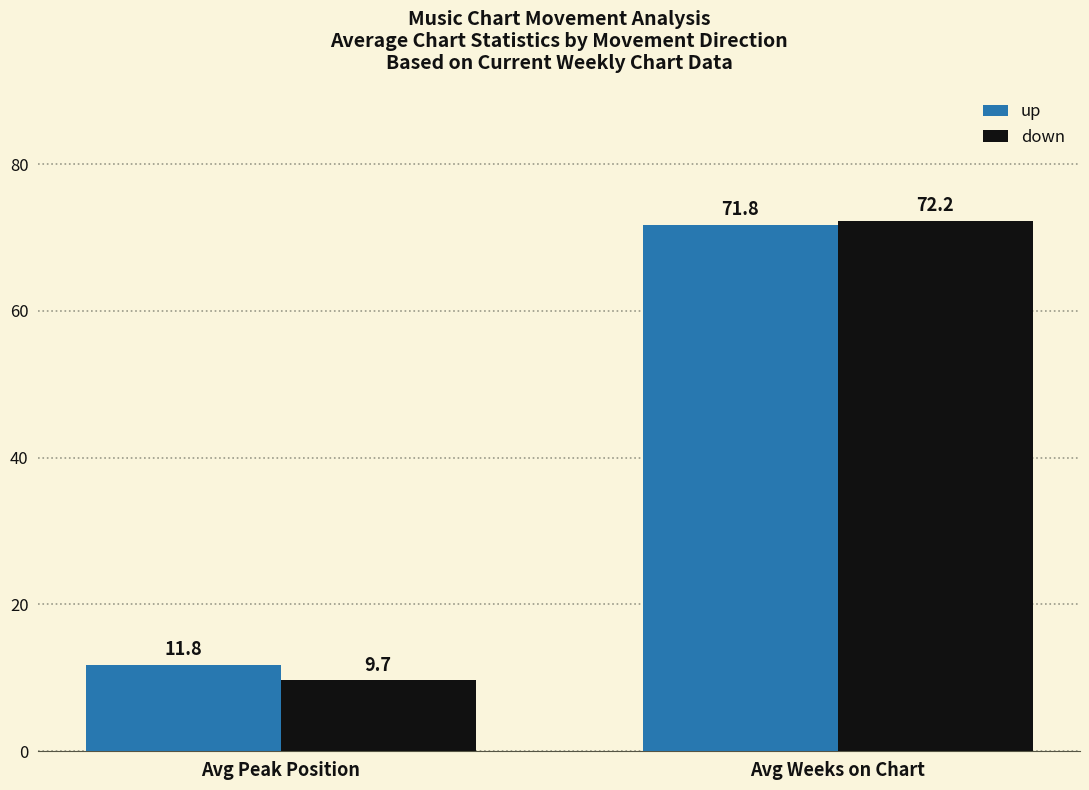

What is the difference between the highest and lowest values at Avg Peak Position?

2.2